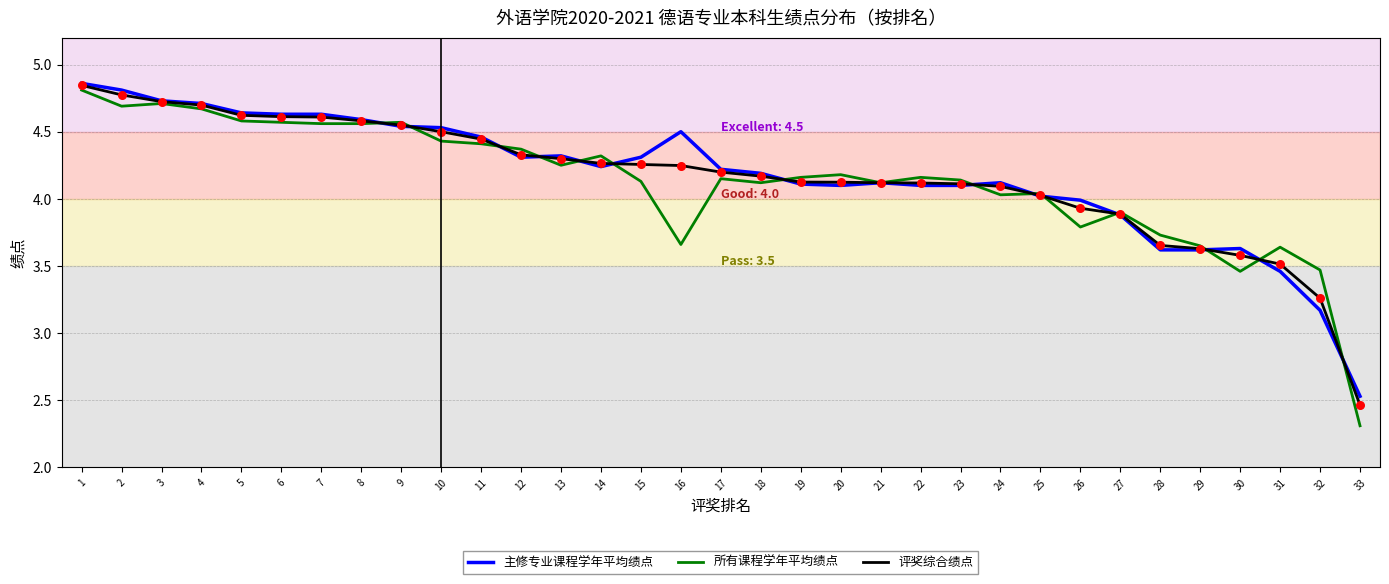

Which series has the widest spread of values?

所有课程学年平均绩点